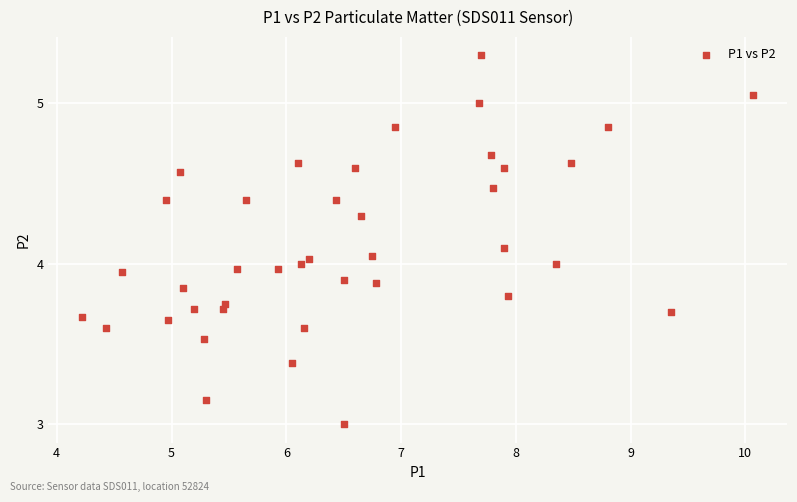

What is the range of Y values (max minus min)?

2.3